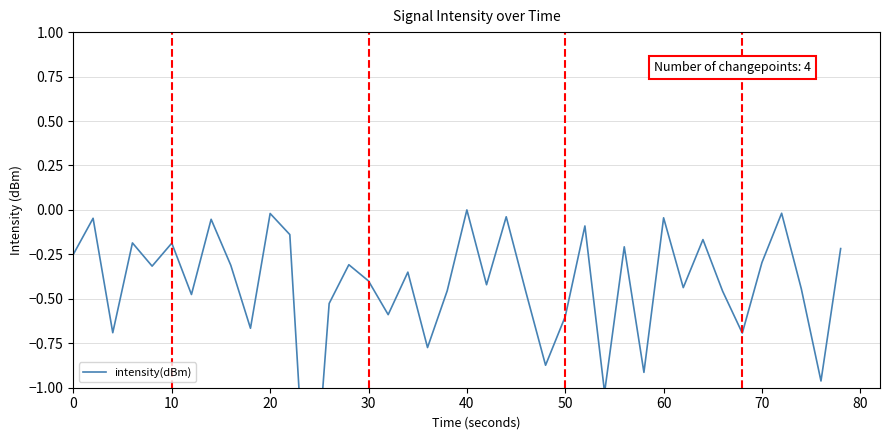

How many data points are less than 0?

39